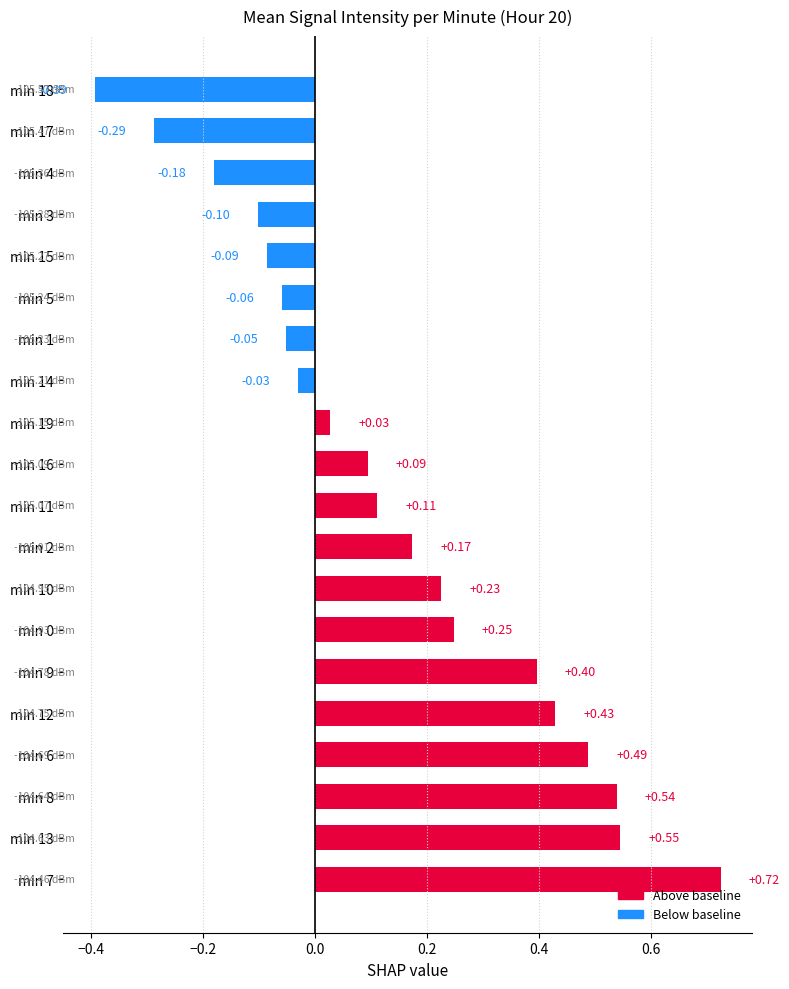

Between min 2 and min 3, which is larger?

min 2